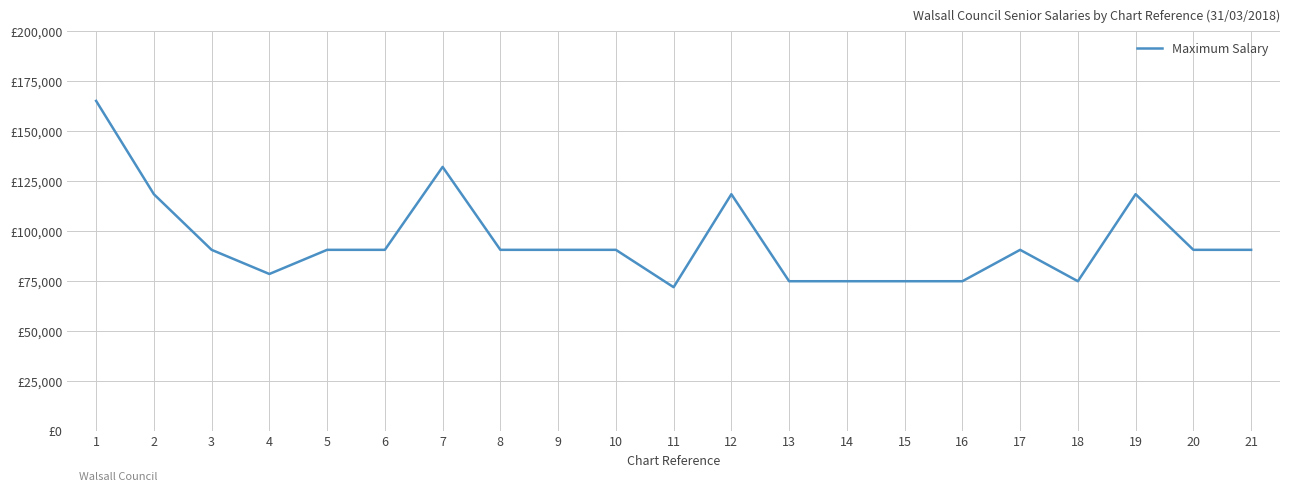

What is the approximate value at 5?

90550